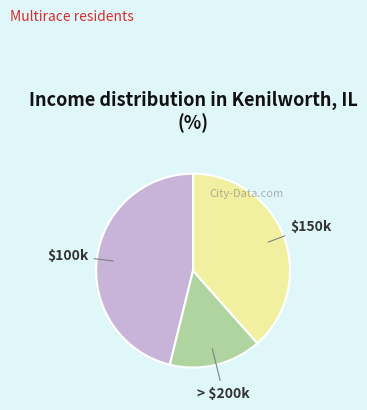

True or false: $100k accounts for 55% of the total.

False